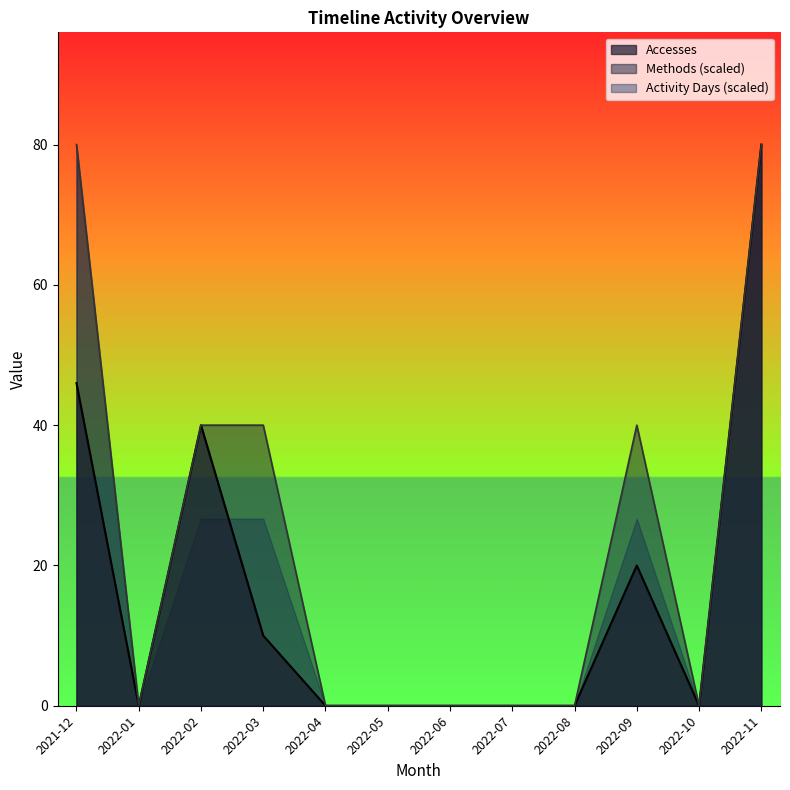

What is the label of the 9th point from the right?

2022-03